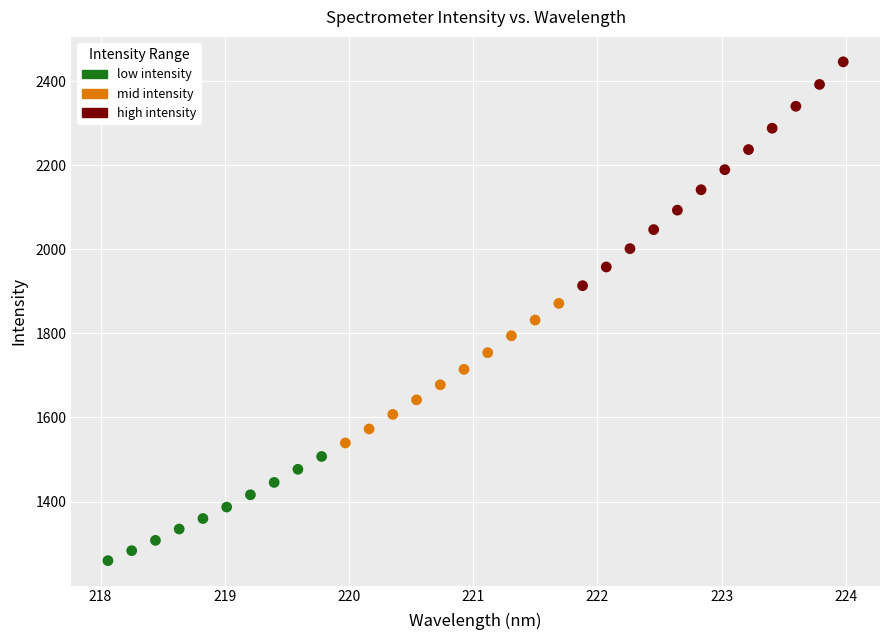

Which series contains the highest Y value?

high intensity